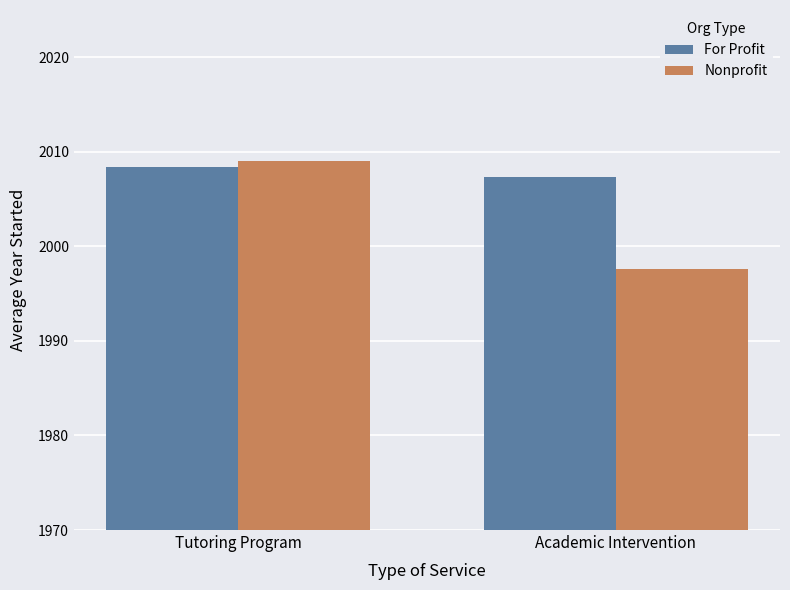

Reading left to right, transcribe all the data shown in this chart.

For Profit: Tutoring Program=2008.4	Academic Intervention=2007.3
Nonprofit: Tutoring Program=2009.0	Academic Intervention=1997.6